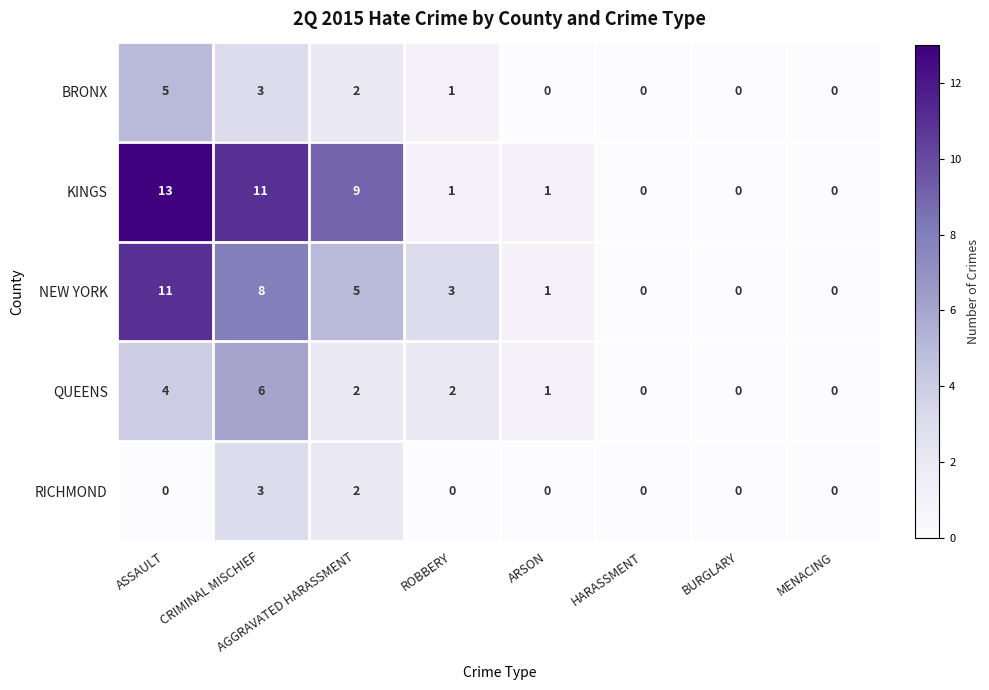

At which category is the sum across all series the highest?

ASSAULT